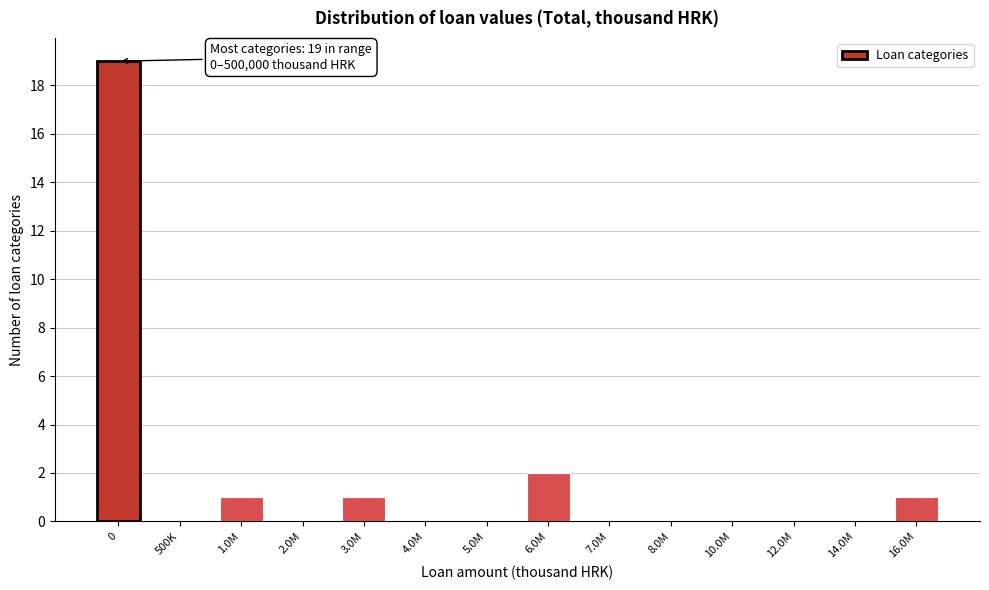

Reading left to right, extract all data points from this chart.

0=19	500K=0	1.0M=1	2.0M=0	3.0M=1	4.0M=0	5.0M=0	6.0M=2	7.0M=0	8.0M=0	10.0M=0	12.0M=0	14.0M=0	16.0M=1